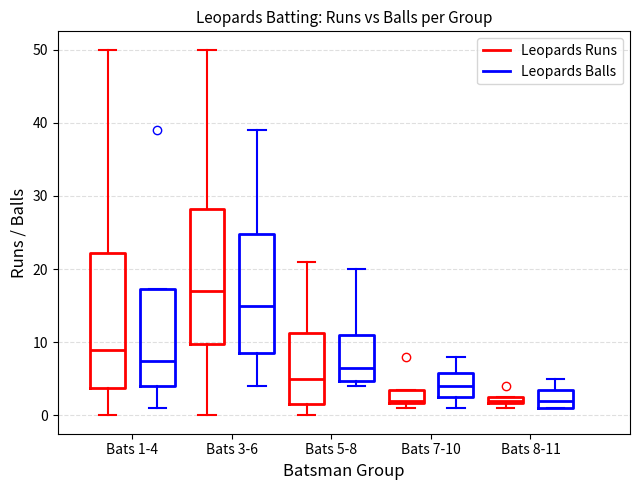

Where is the lower edge of the box for Bats 5-8 (Leopards Balls) on the y-axis? The values are not printed on the chart, so give them approximately, as read against the axis.

5